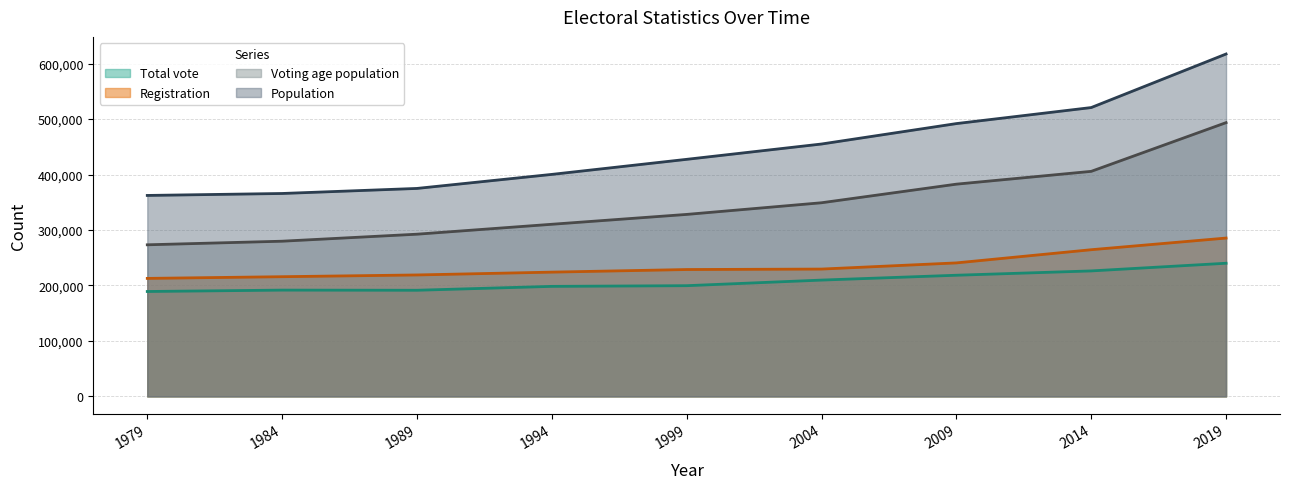

What are all the series names shown in the legend?

Total vote, Registration, Voting age population, Population